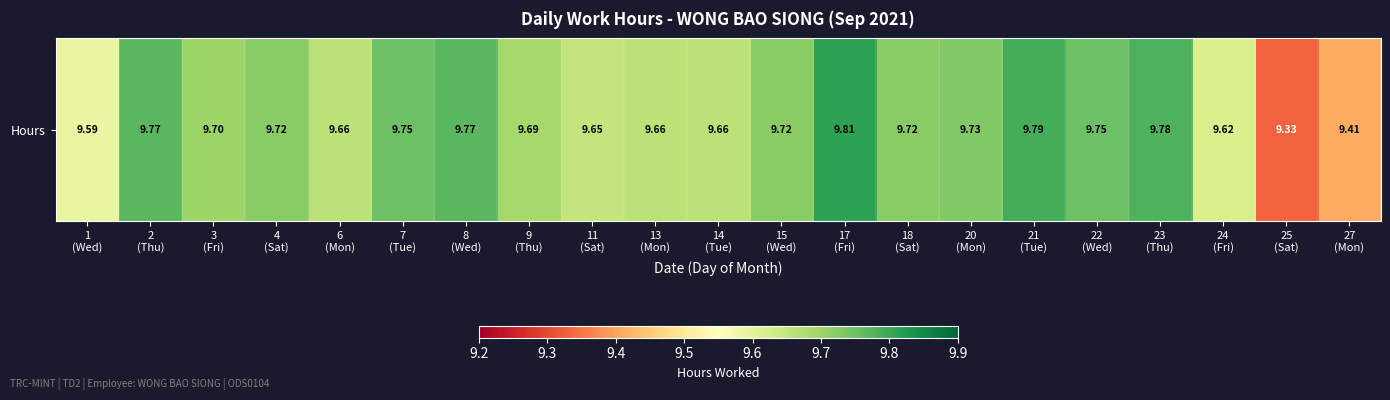

What is the greatest value displayed?

9.8